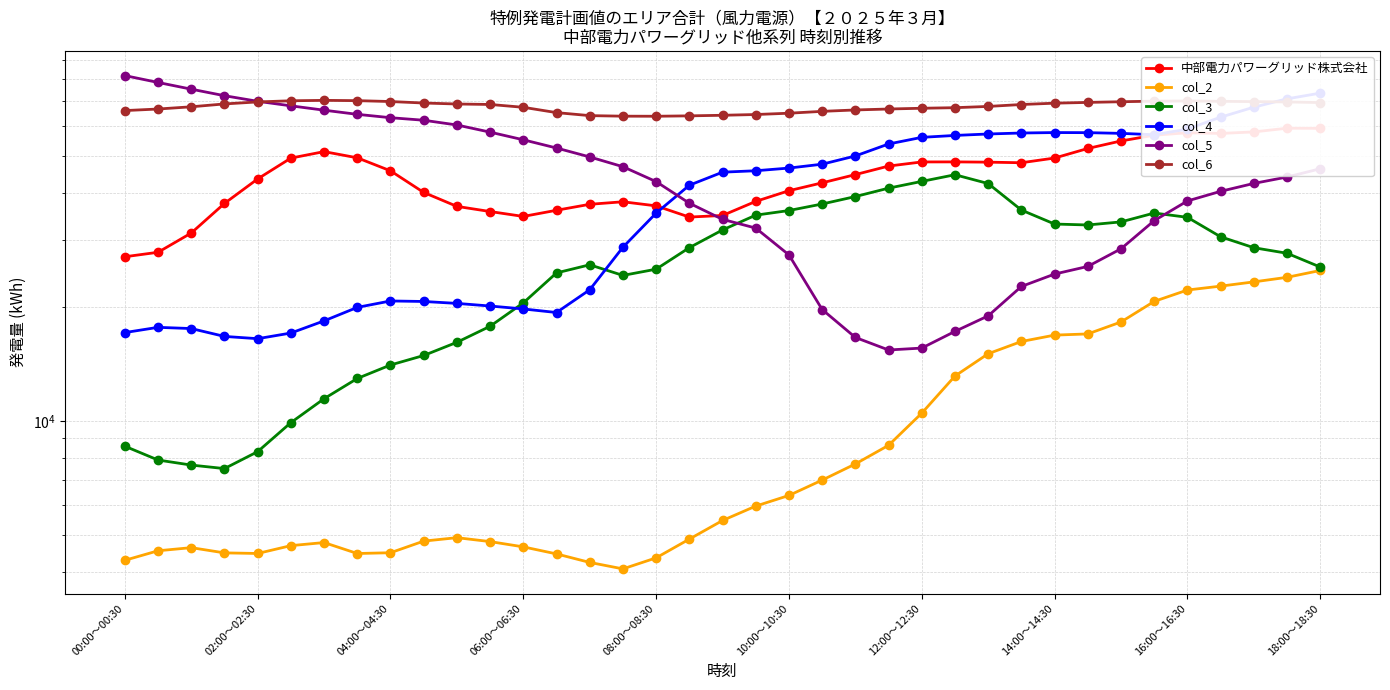

How many intersections are there between col_5 and col_3?

2